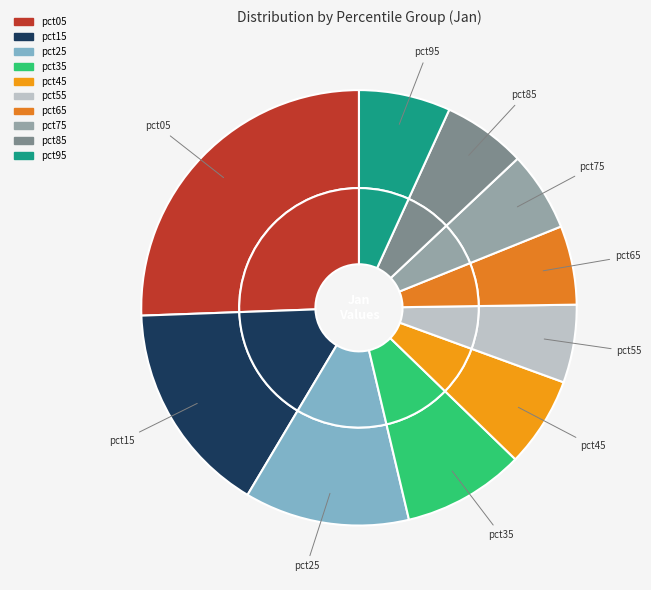

What percentage is the pct75 slice, to the nearest percent?

6%